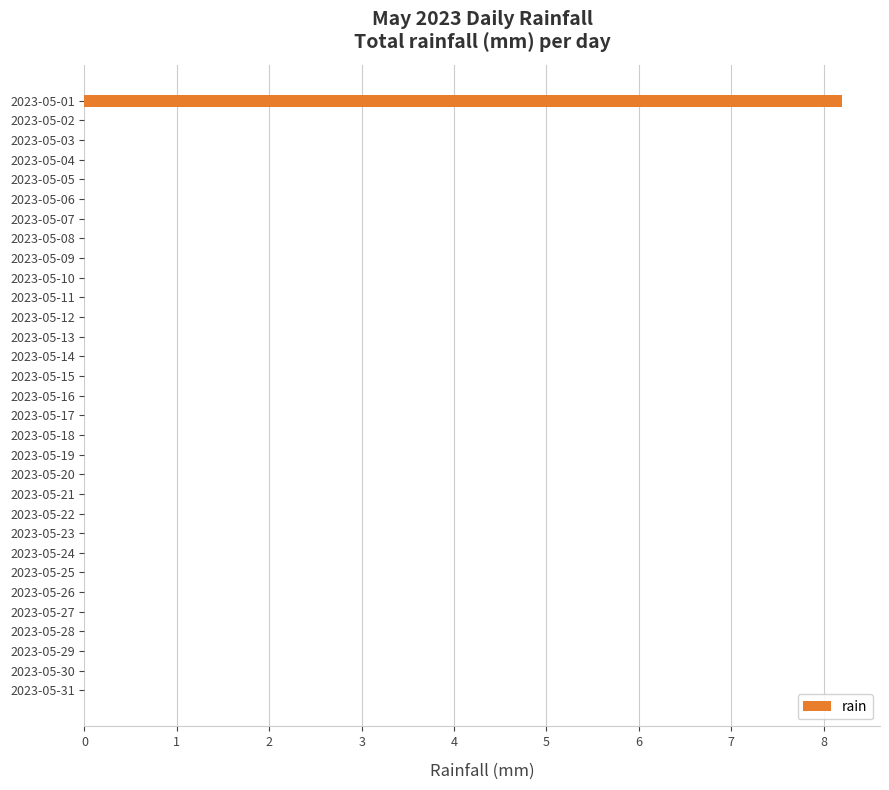

What is the greatest value displayed?

8.2